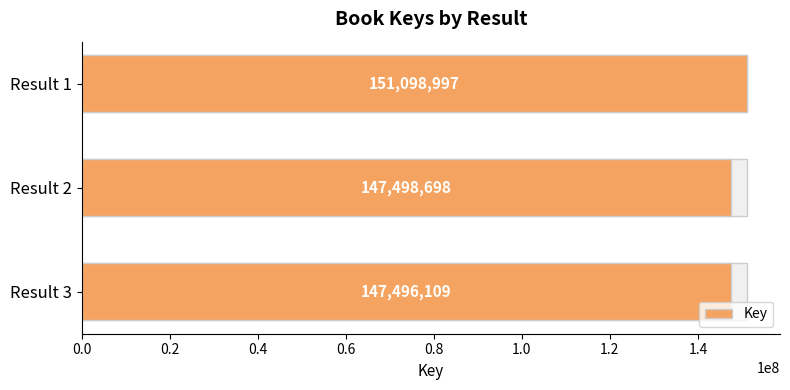

What is the average value?

148697935